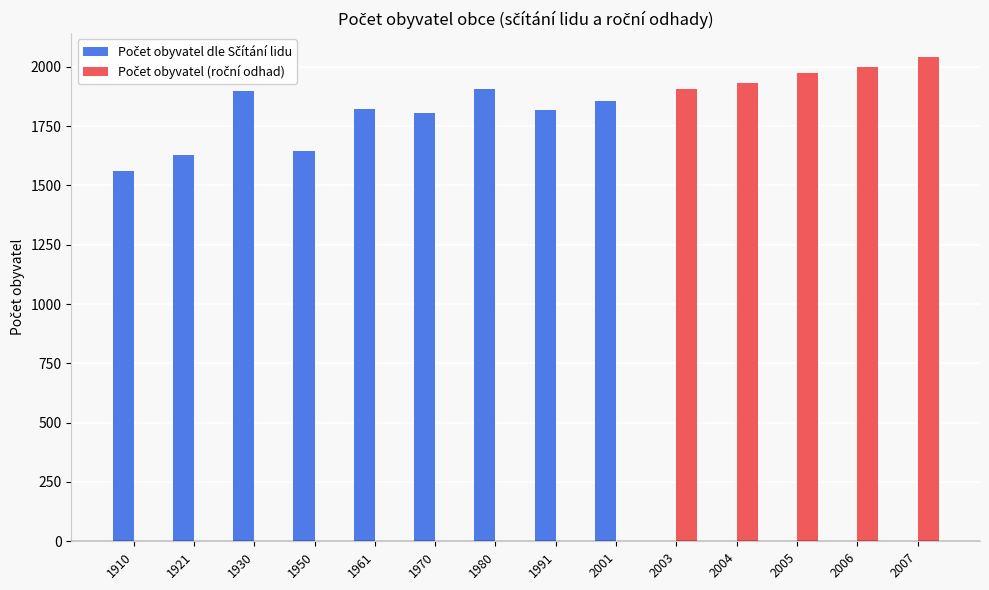

What is the ratio of the value at 1980 to the value at 1910?

1.2